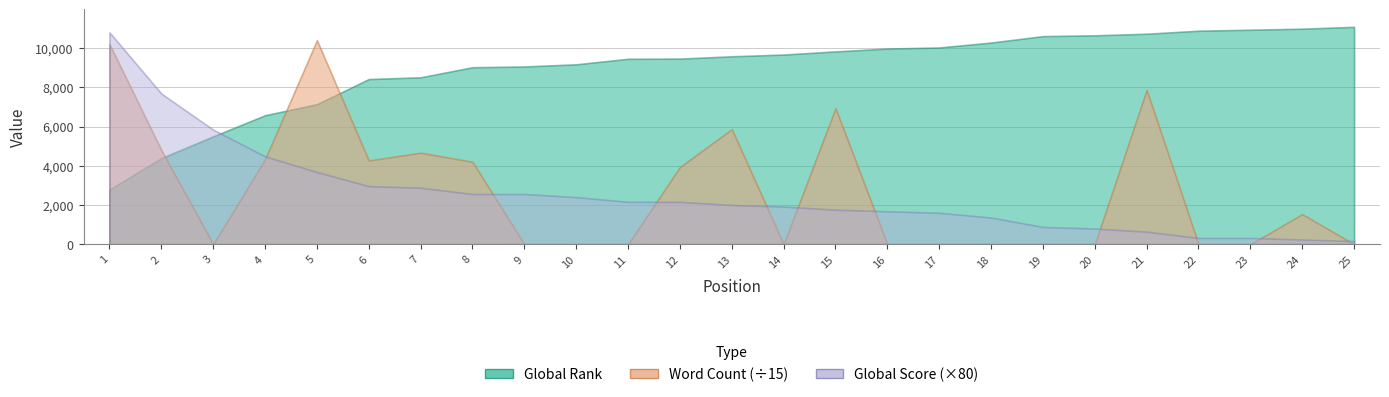

Which category has the lowest value across all series?

3